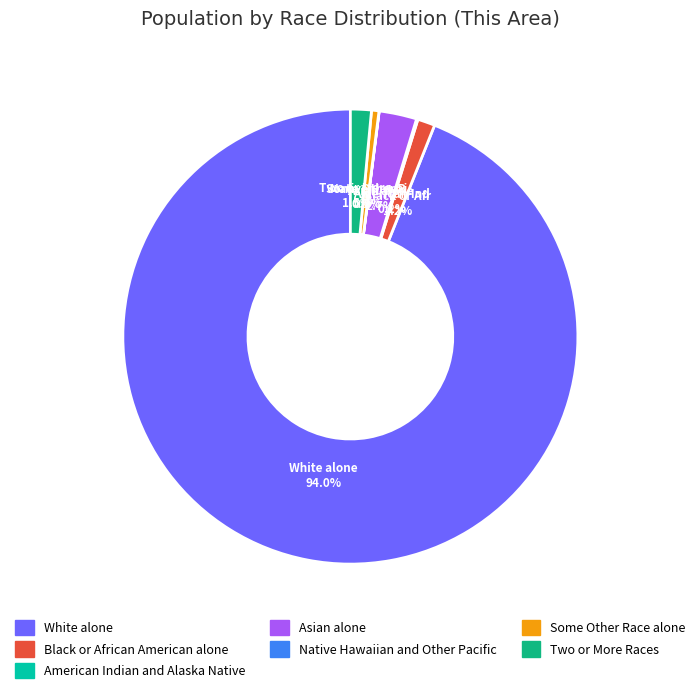

Approximately how many times larger is the value at Asian alone compared to Some Other Race alone?

5.1